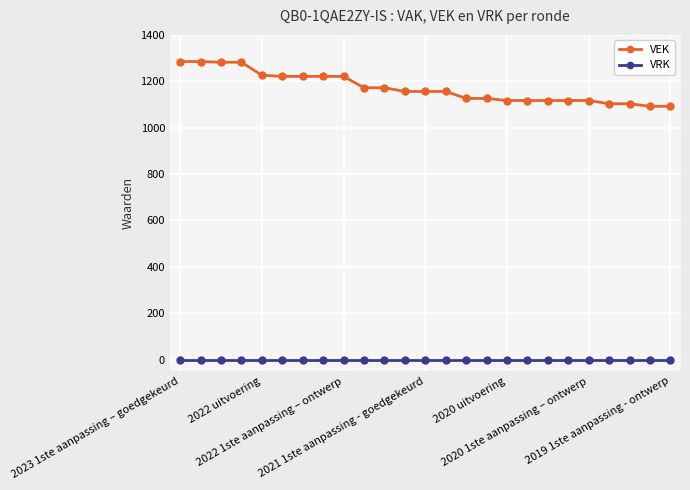

True or false: VRK and VEK cross at least once.

False